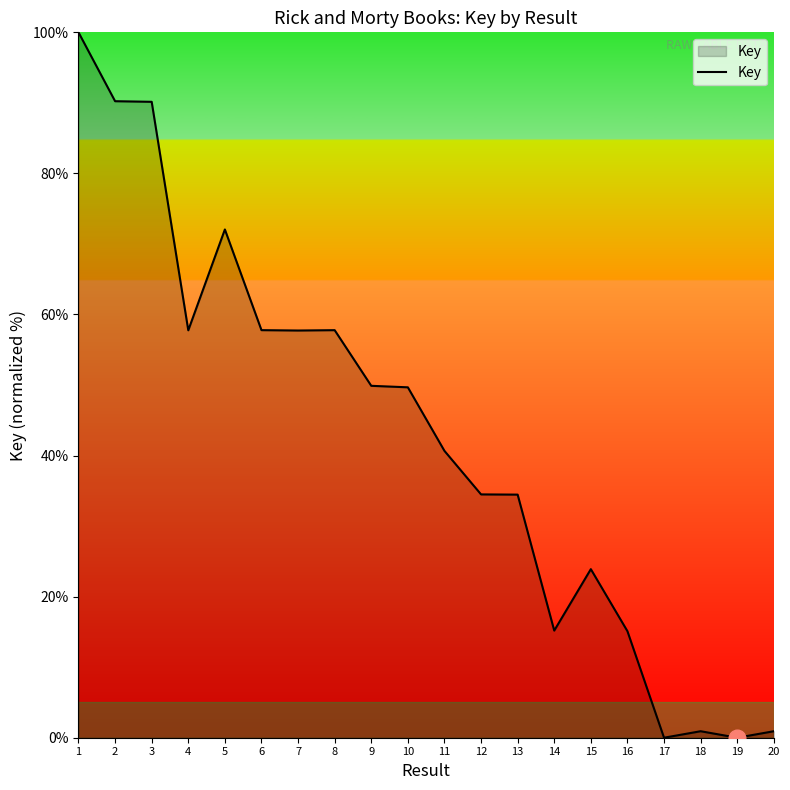

What is the difference between the values at 4 and 9?

7.9